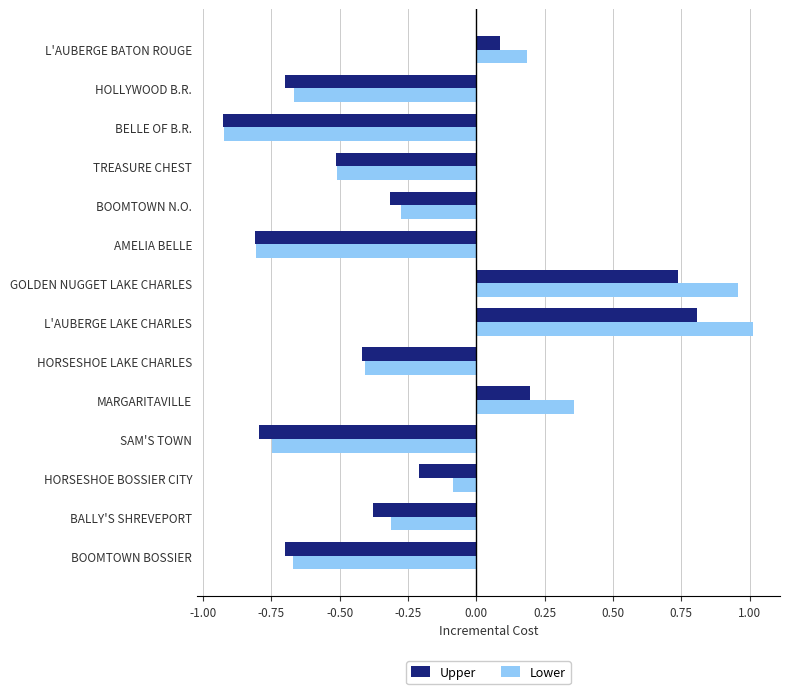

What is the sum of all Upper values?

-3.9